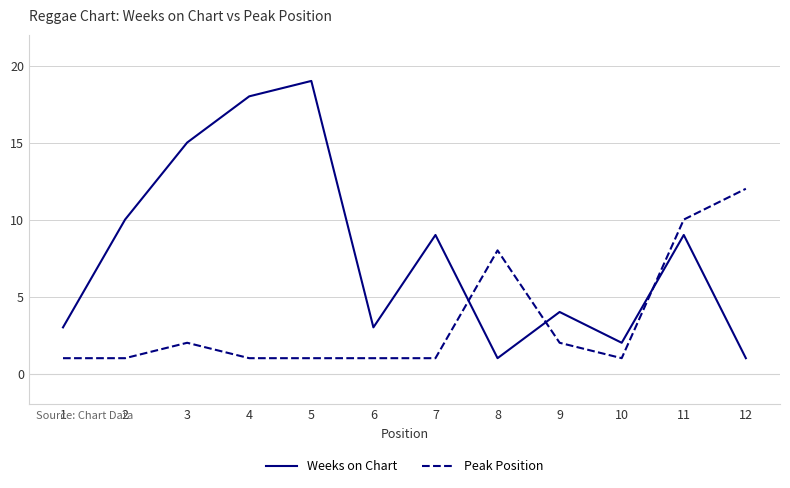

Which series has the widest spread of values?

Weeks on Chart